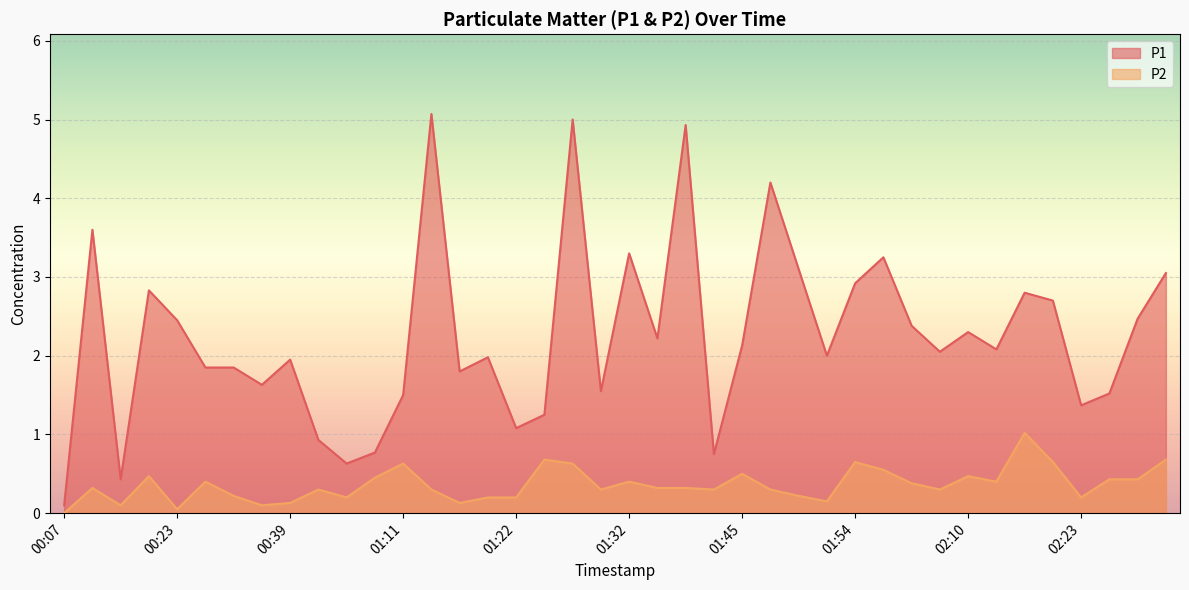

Which series has the largest total across all categories?

P1